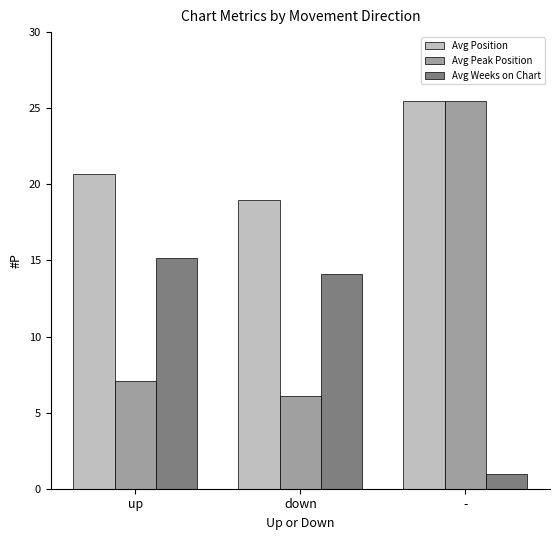

Reading left to right, what are all the values shown in this chart?

Avg Position: up=20.7	down=19.0	-=25.5
Avg Peak Position: up=7.1	down=6.1	-=25.5
Avg Weeks on Chart: up=15.2	down=14.1	-=1.0